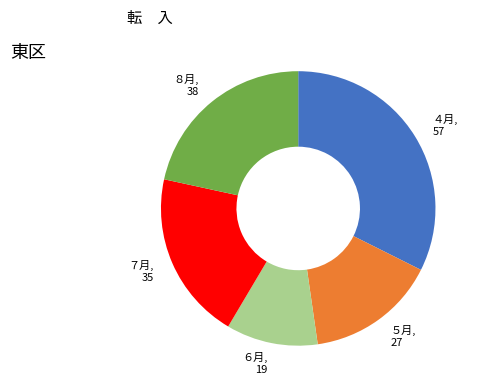

Is there any slice that represents more than half of the pie?

No